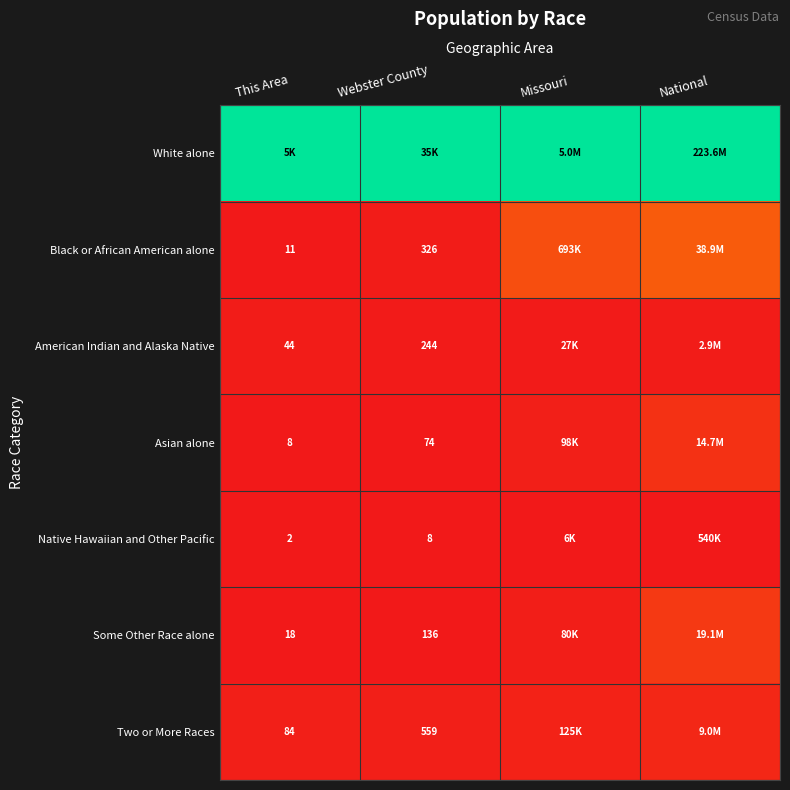

At which category does the chart reach its minimum across all series?

This Area